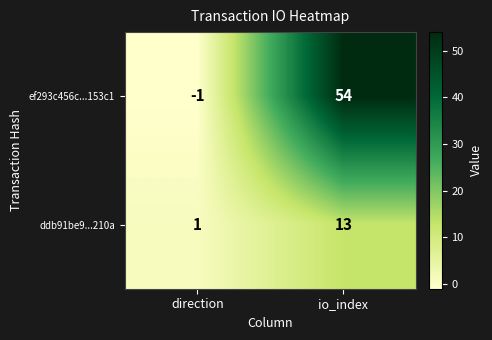

How many positive values does the ef293c456c...153c1 series have?

1